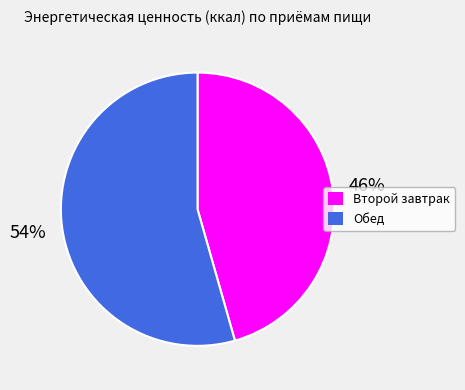

True or false: Второй завтрак accounts for 46% of the total.

True